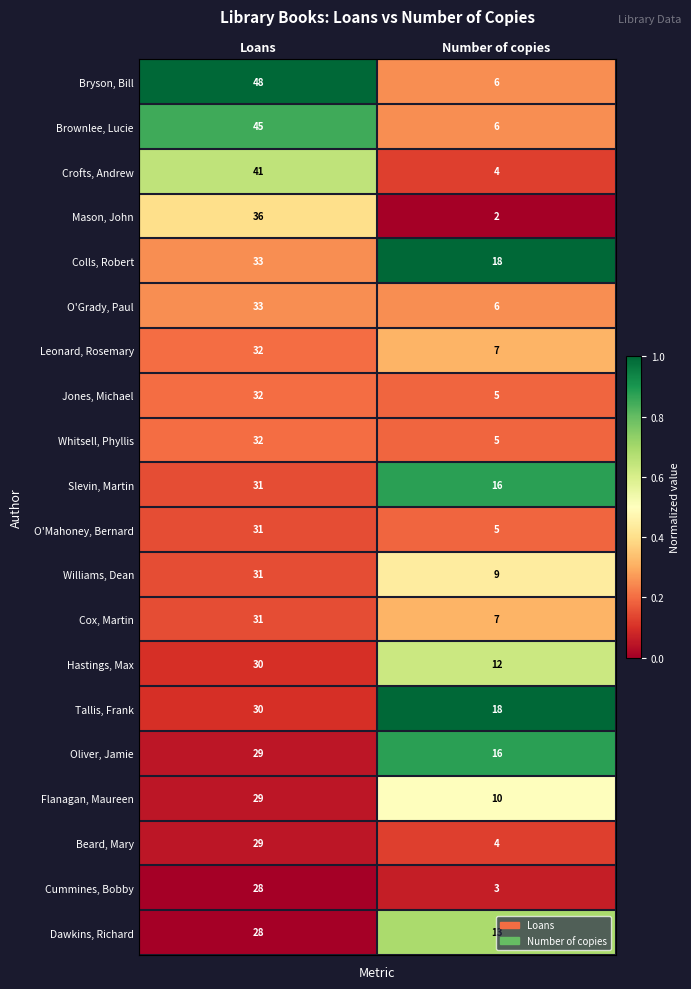

At which label is Dawkins, Richard closest to 20?

Number of copies